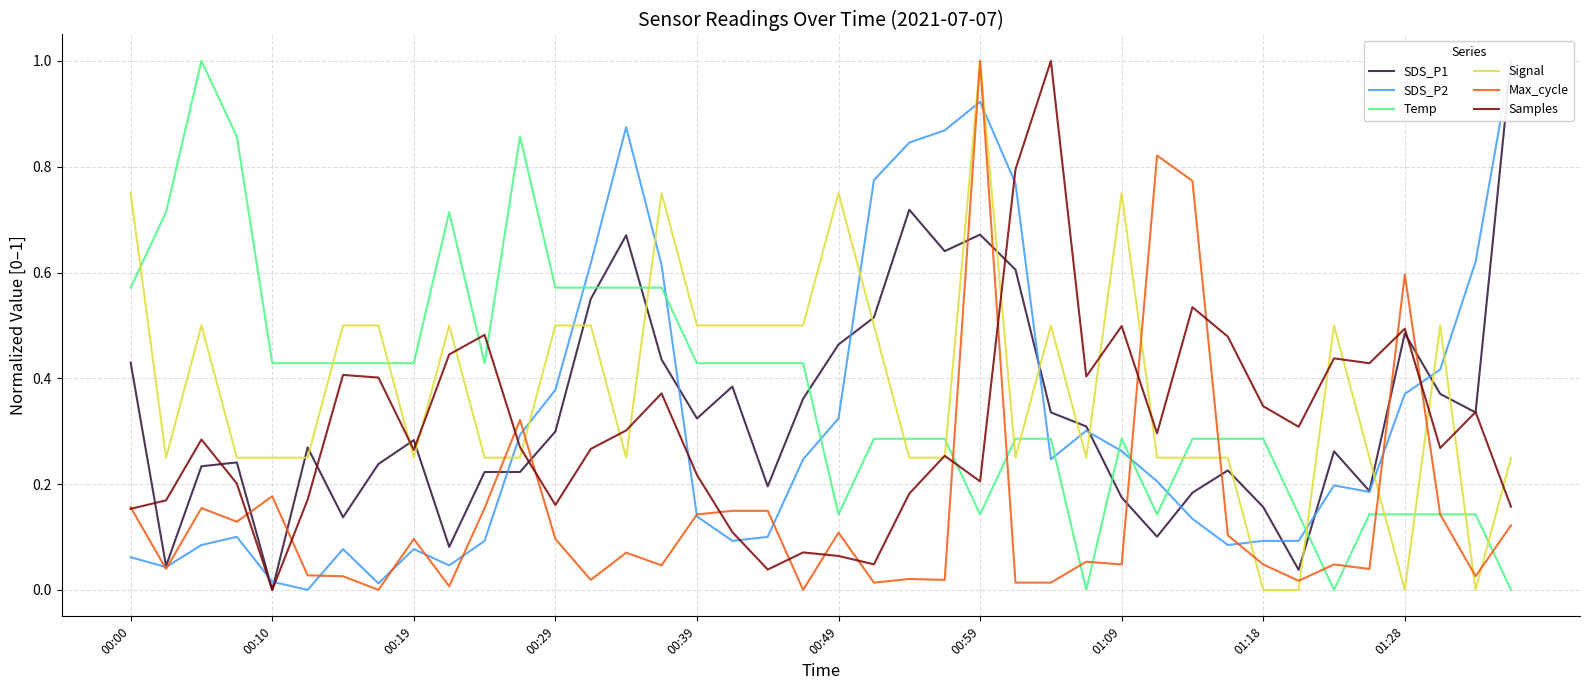

What position from the right is 17?

23